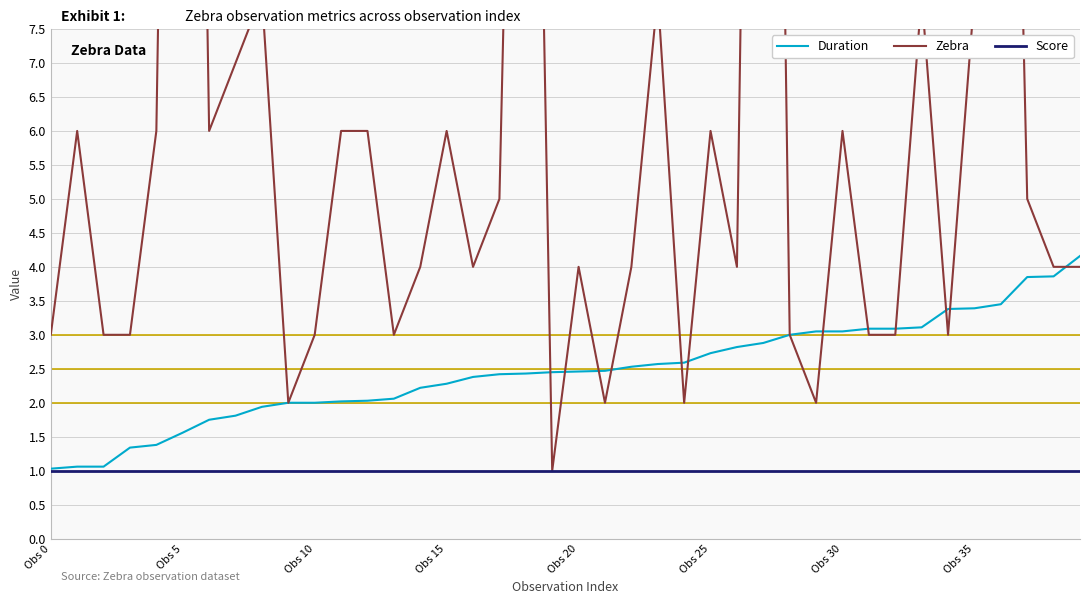

How many data points in Zebra are less than 4?

14